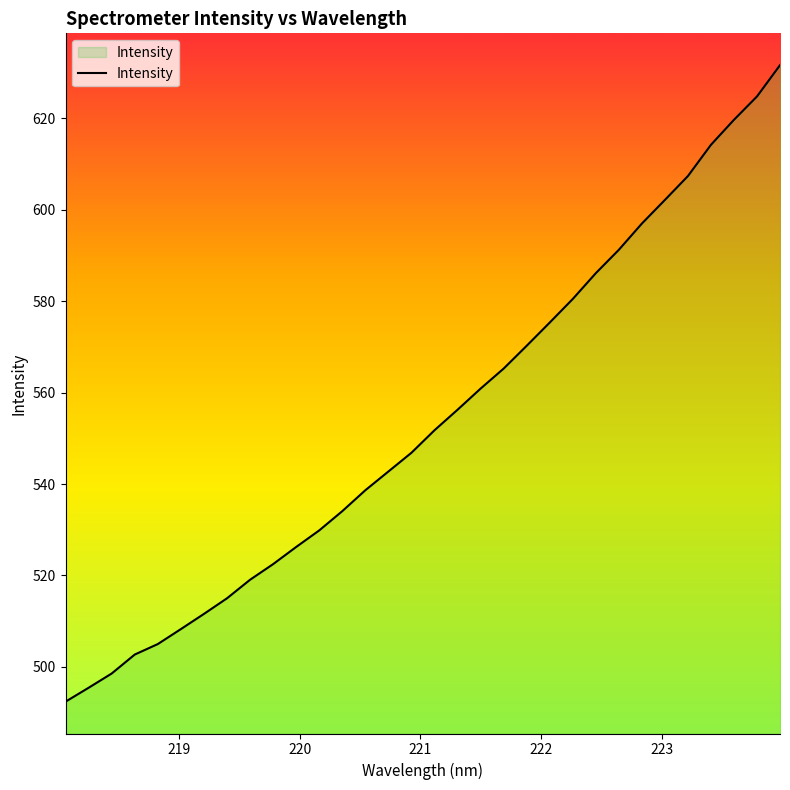

True or false: there are more than 0 points higher than both neighbors.

False